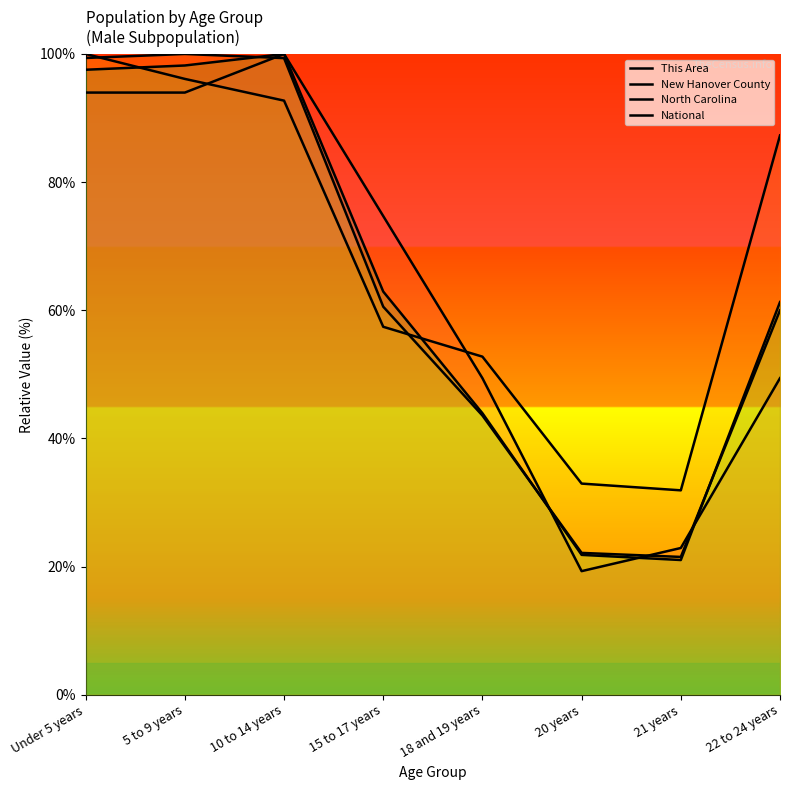

What is the difference between the This Area values at 15 to 17 years and 22 to 24 years?

25.3